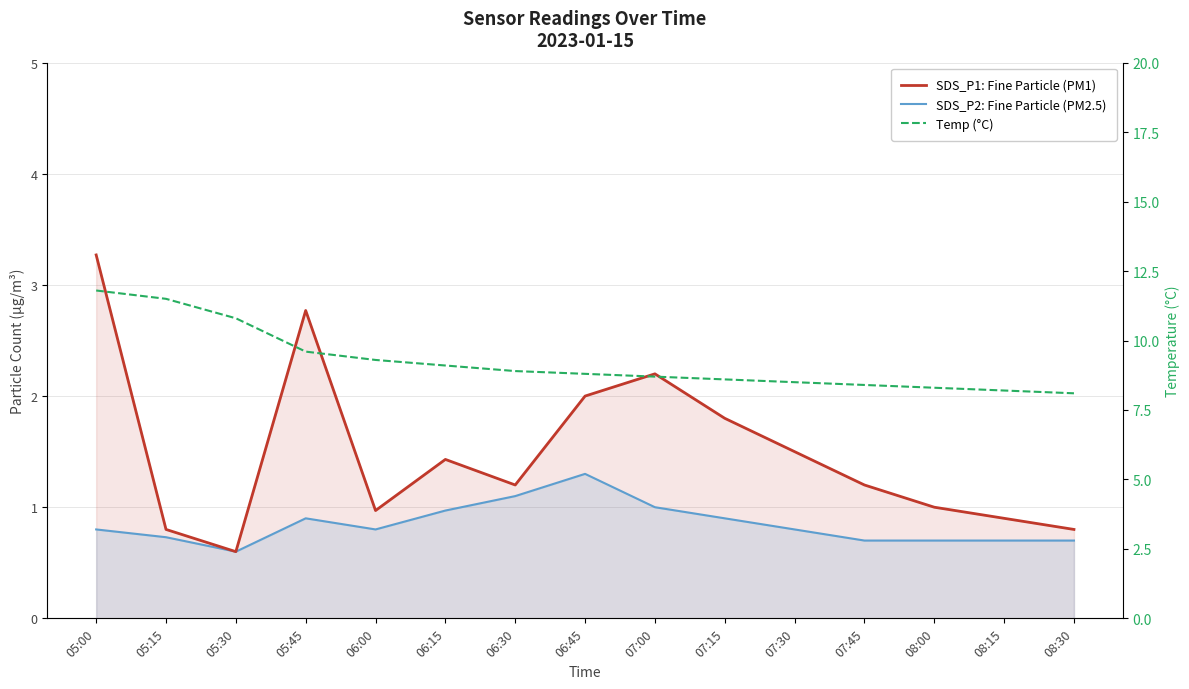

How many data points in SDS_P1: Fine Particle (PM1) are less than 1?

5